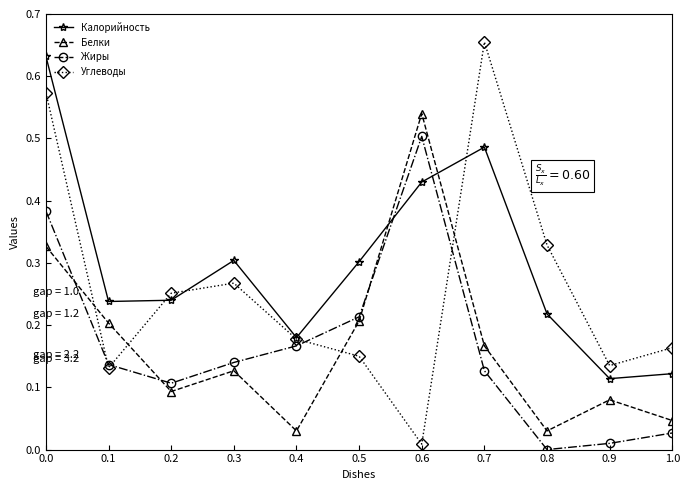

What is the total value across all series at 0.5?

0.9